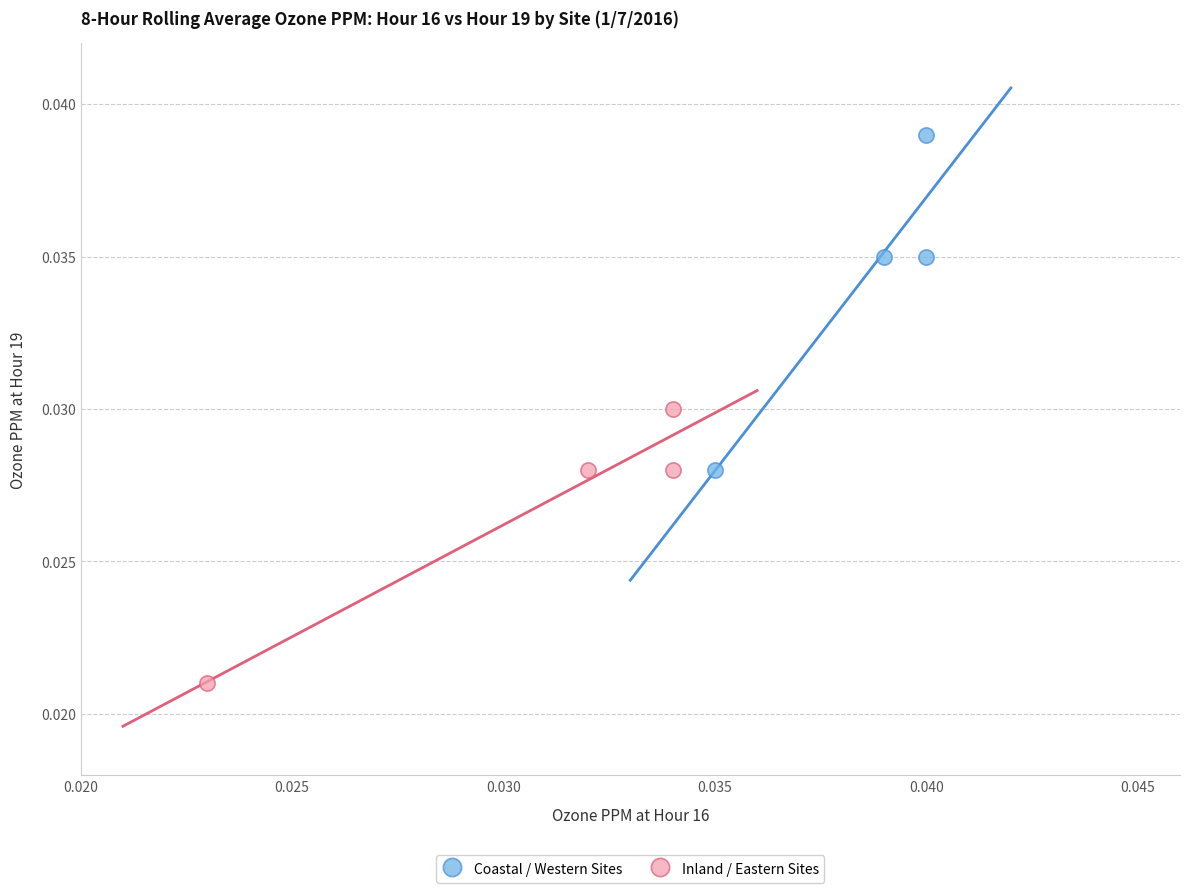

Which series has the widest spread of Y values?

Coastal / Western Sites